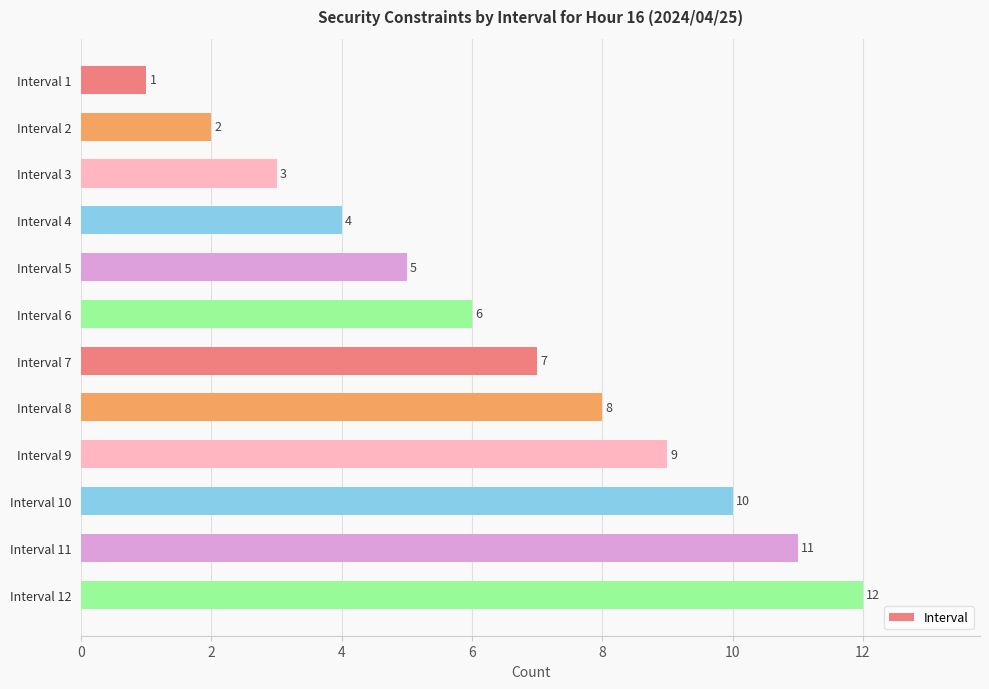

What is the difference between the maximum and second lowest values?

10